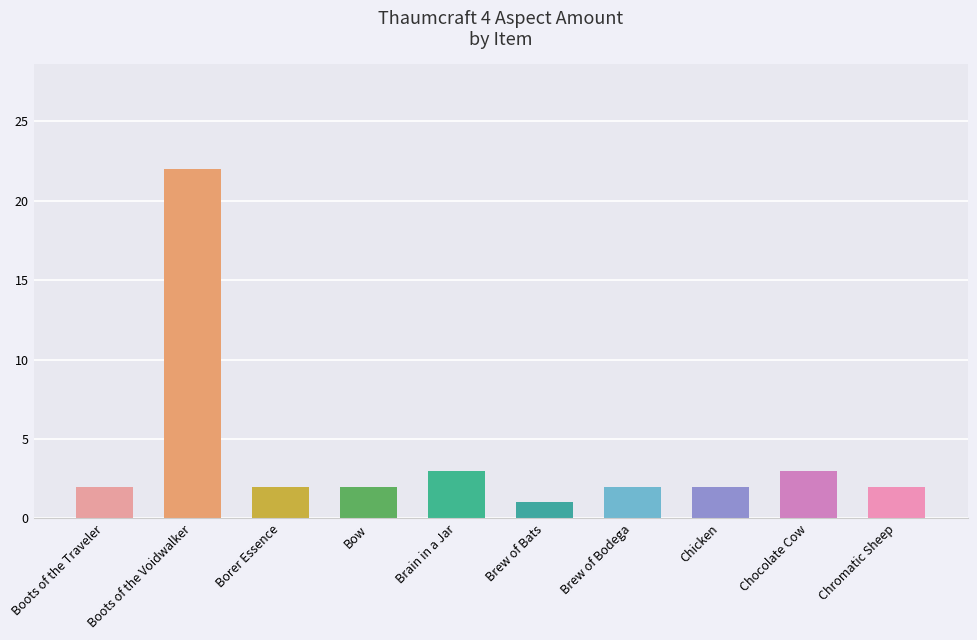

Approximately how many times larger is the value at Boots of the Traveler compared to Chromatic Sheep?

1.0